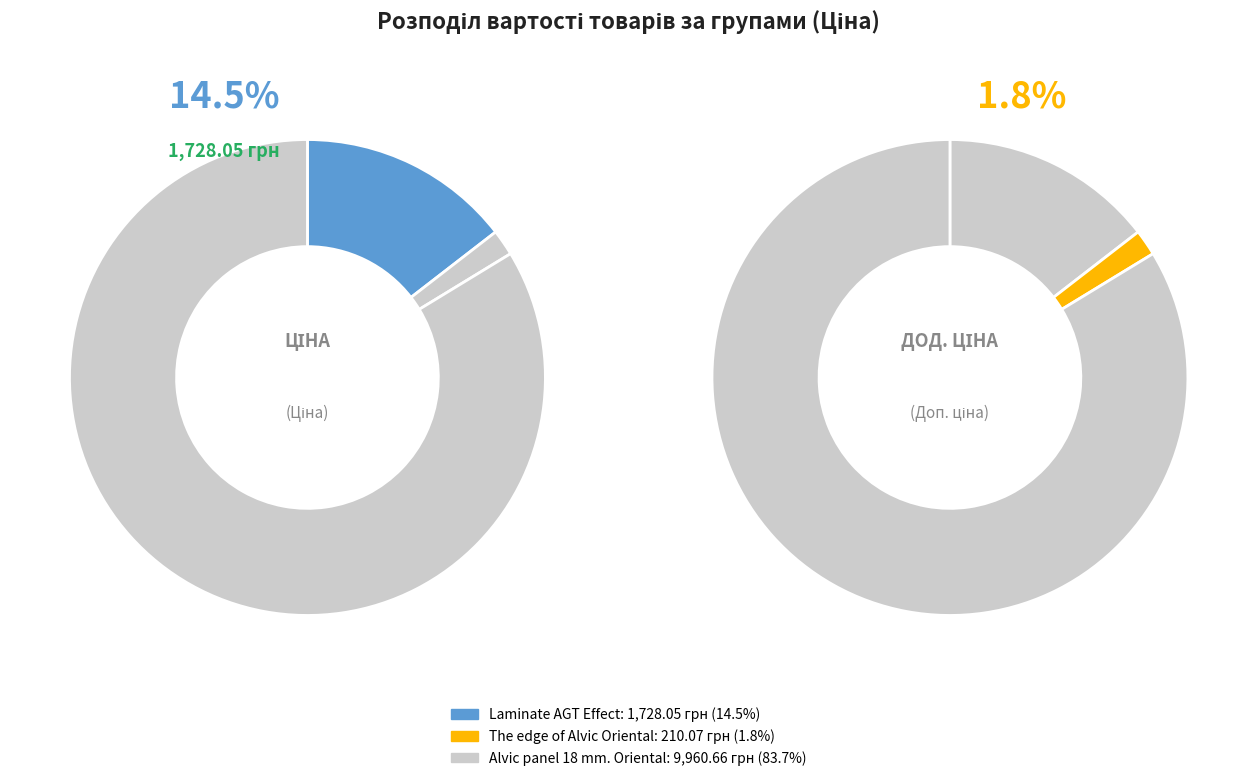

Is Alvic panel 18 mm. Oriental (232751632) the majority of the pie?

Yes